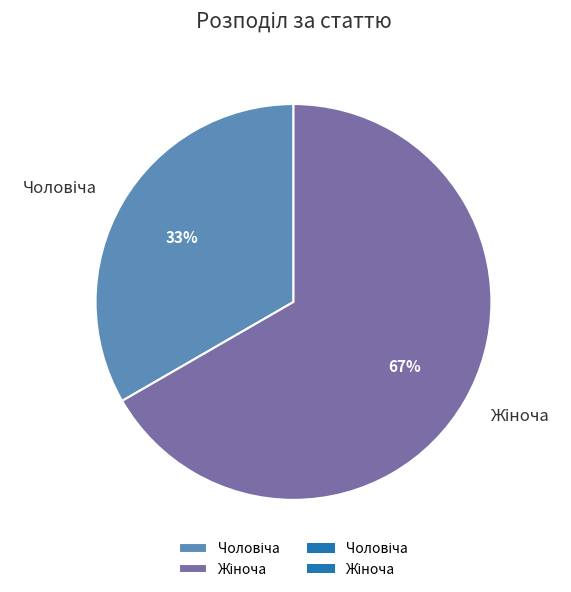

To the nearest percent, what is the average slice percentage?

50%